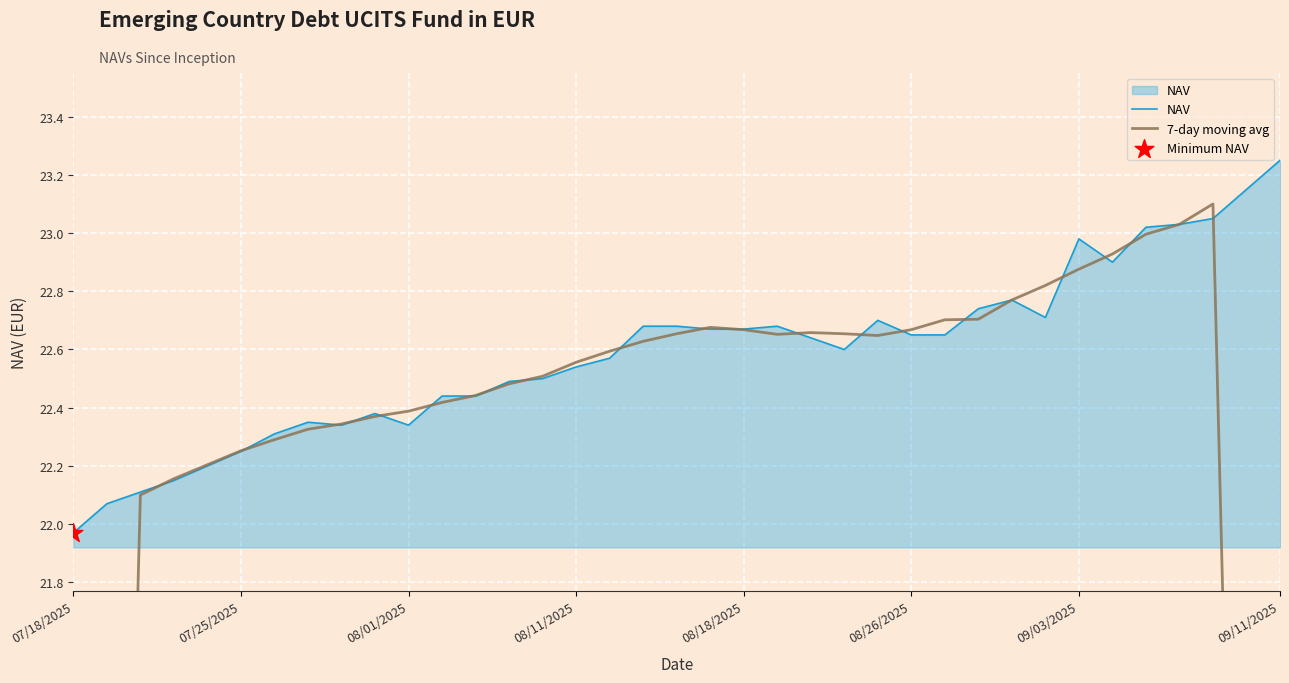

Which series reaches the maximum Y coordinate?

NAV